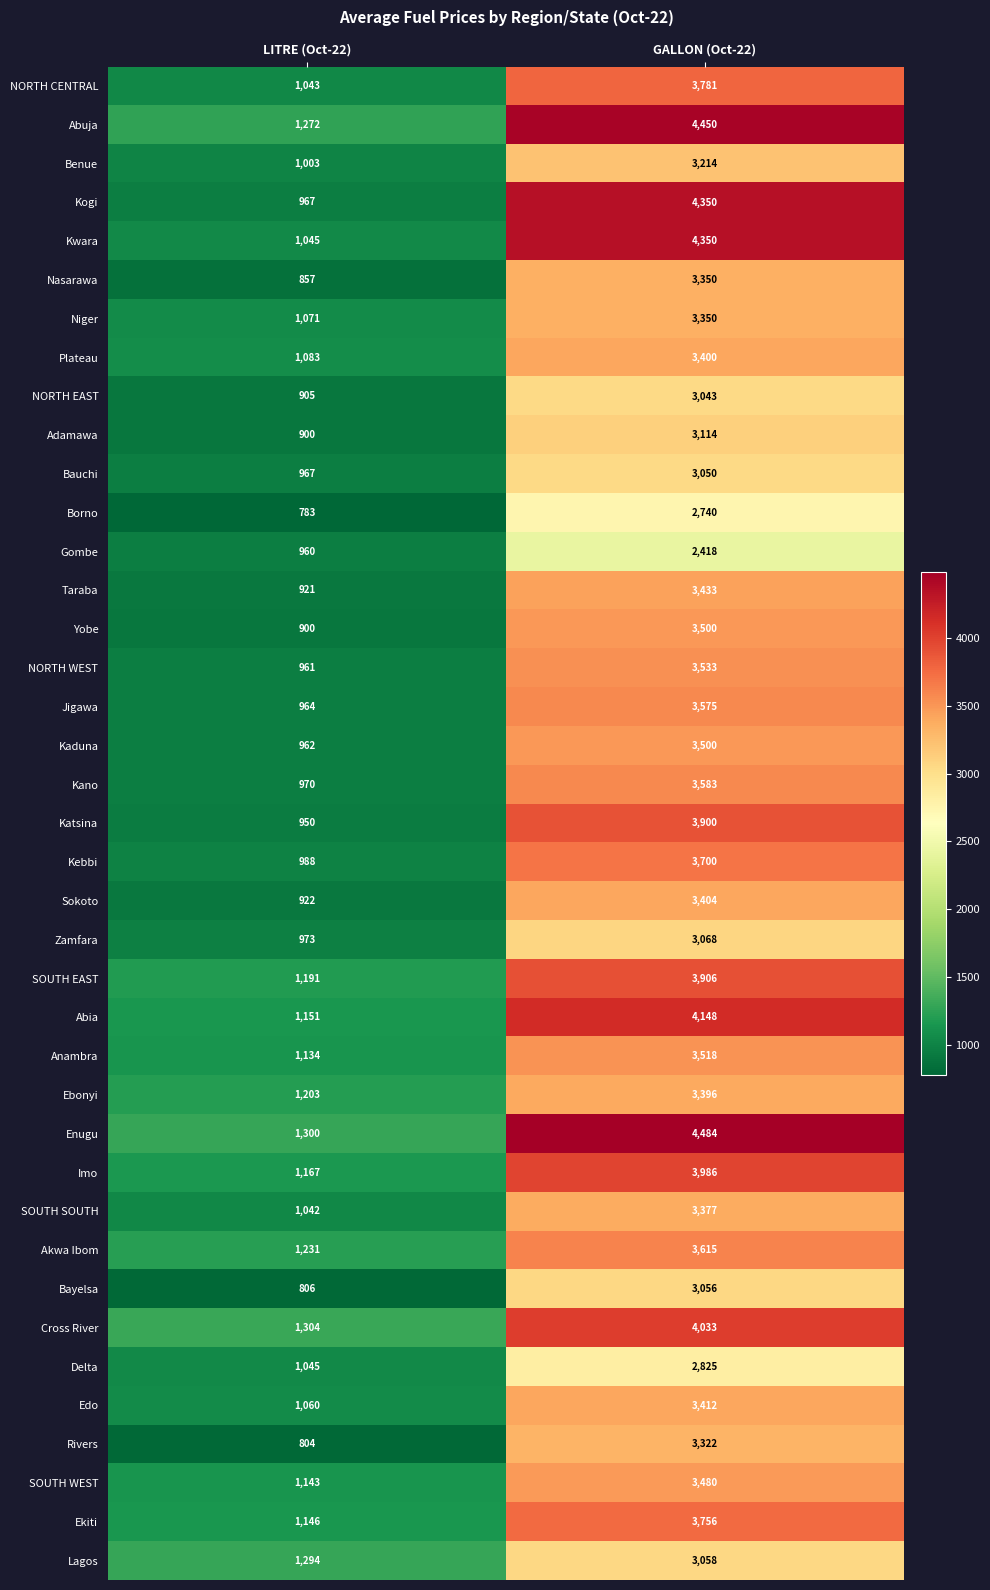

Which series has the largest total across all categories?

Enugu